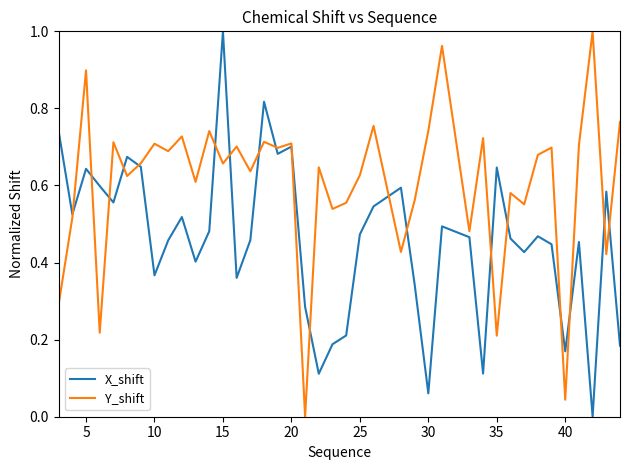

Which series has the largest total across all categories?

Y_shift